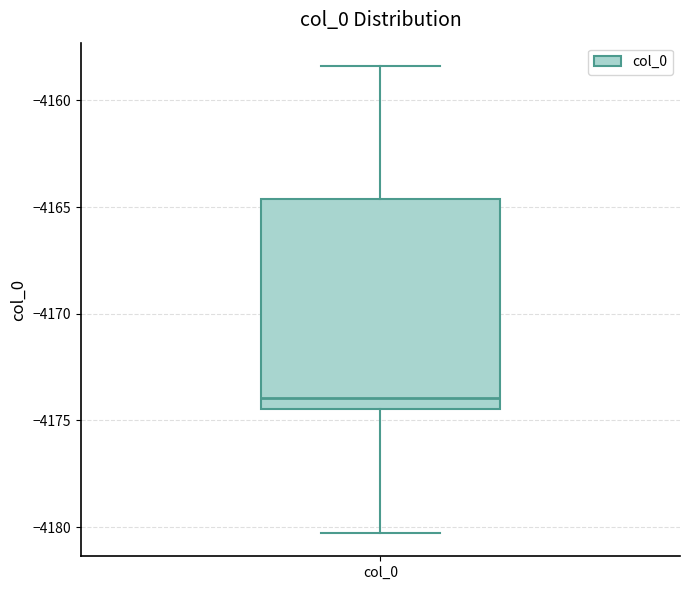

Where is the upper edge of the box for col_0 on the y-axis? The values are not printed on the chart, so give them approximately, as read against the axis.

-4164.5